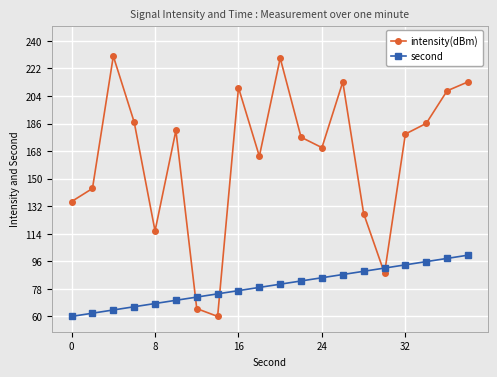

What is the average value of the intensity(dBm) series?

164.1